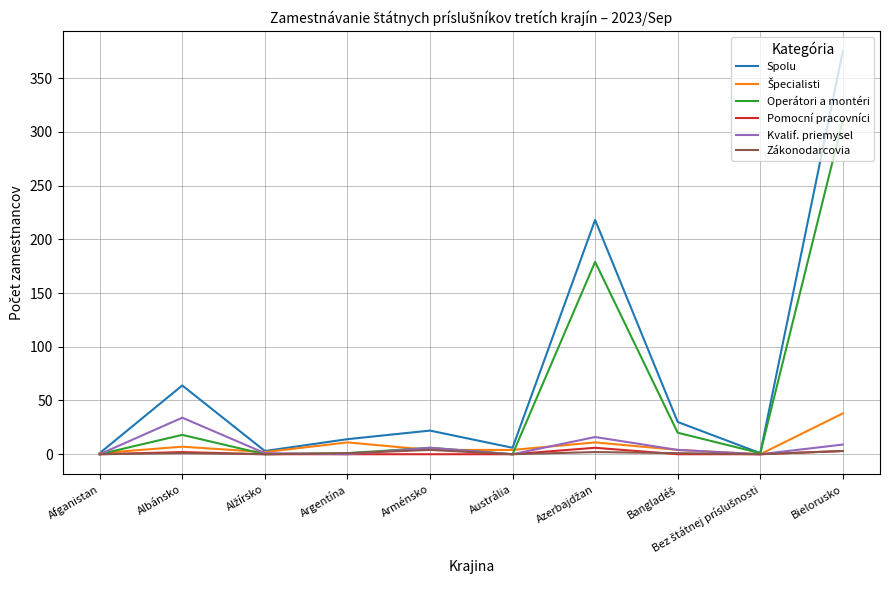

The Operátori a montéri series shows -153 at Afganistan. True or false?

False